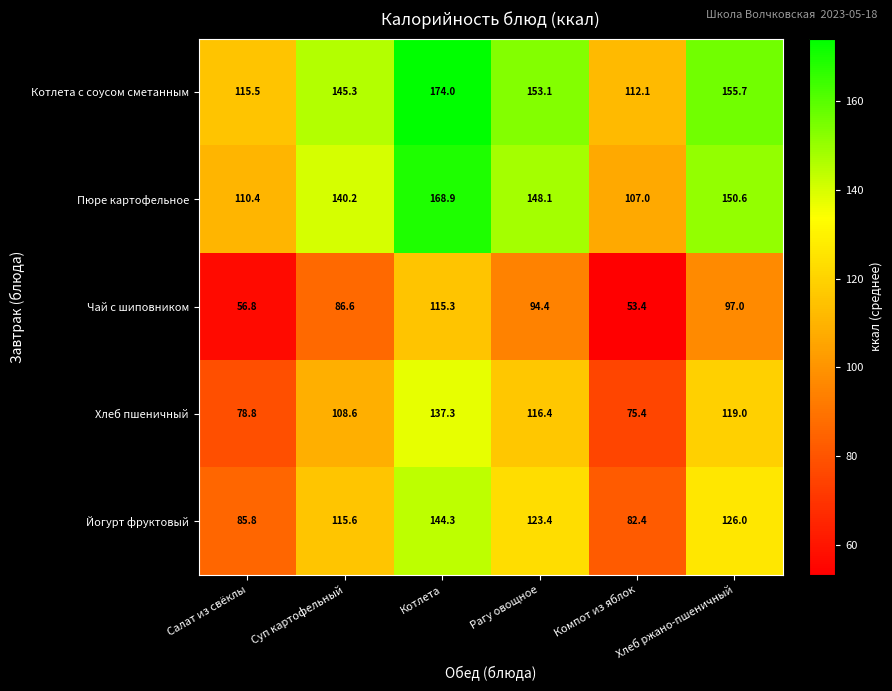

What is the sum of the Йогурт фруктовый values at Компот из яблок and Котлета?

226.7